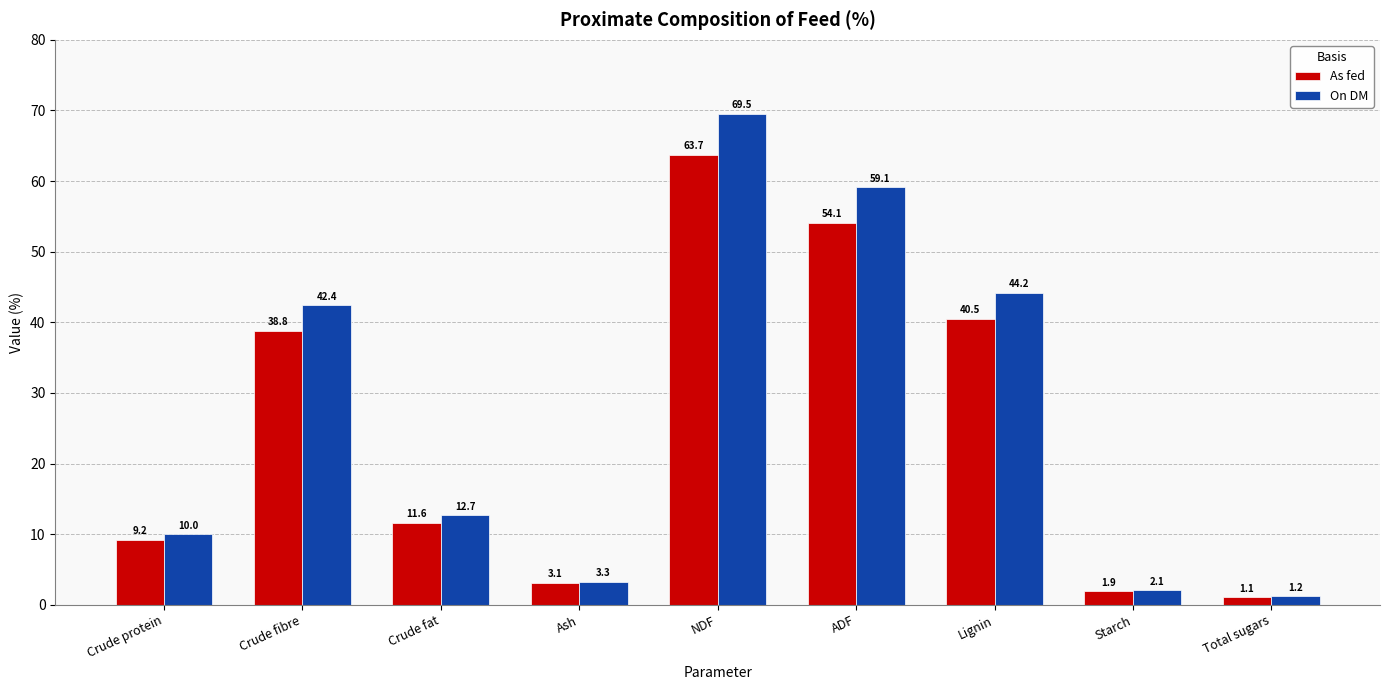

Which series has the largest total across all categories?

On DM